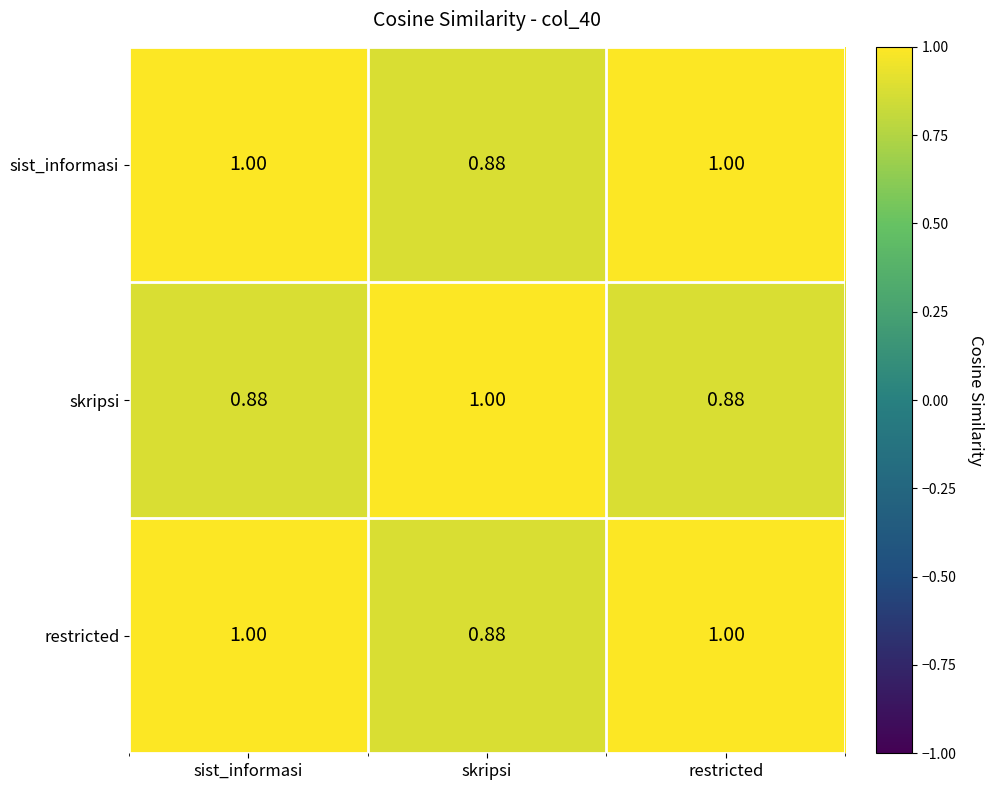

Where is restricted nearest to the value 0?

skripsi